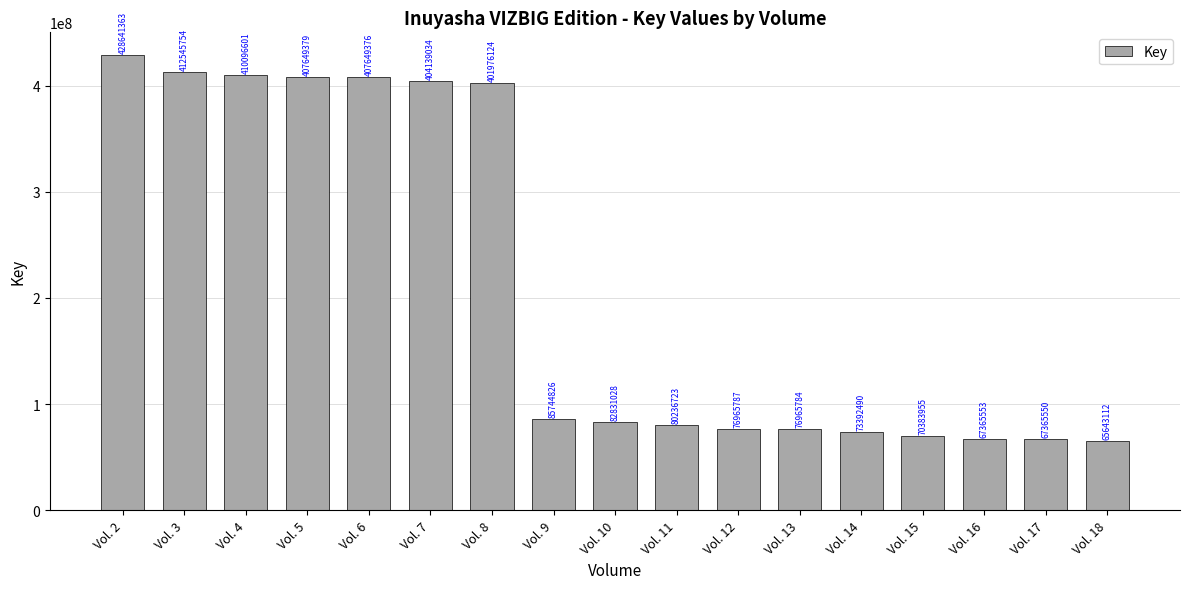

What is the greatest value displayed?

428641363